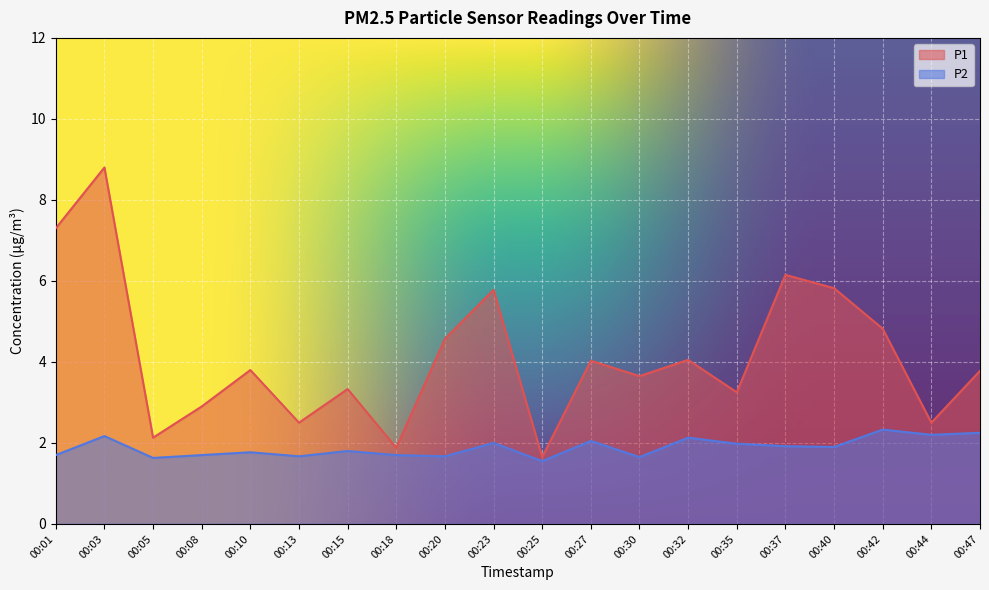

Reading right to left, extract all data points from this chart.

P1: 3.8	2.5	4.8	5.8	6.2	3.2	4.0	3.6	4.0	1.6	5.8	4.6	1.9	3.3	2.5	3.8	2.9	2.1	8.8	7.3
P2: 2.2	2.2	2.3	1.9	1.9	2.0	2.1	1.6	2.0	1.6	2.0	1.7	1.7	1.8	1.7	1.8	1.7	1.6	2.2	1.7